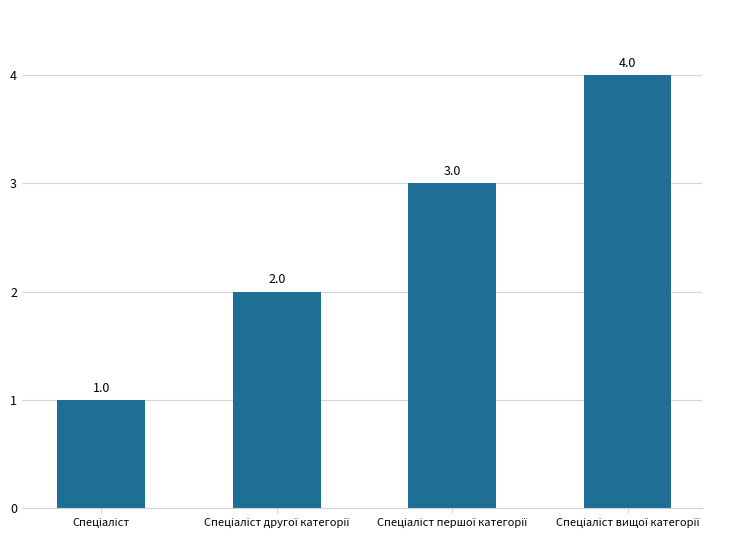

What is the value of the 3rd bar from the left?

3